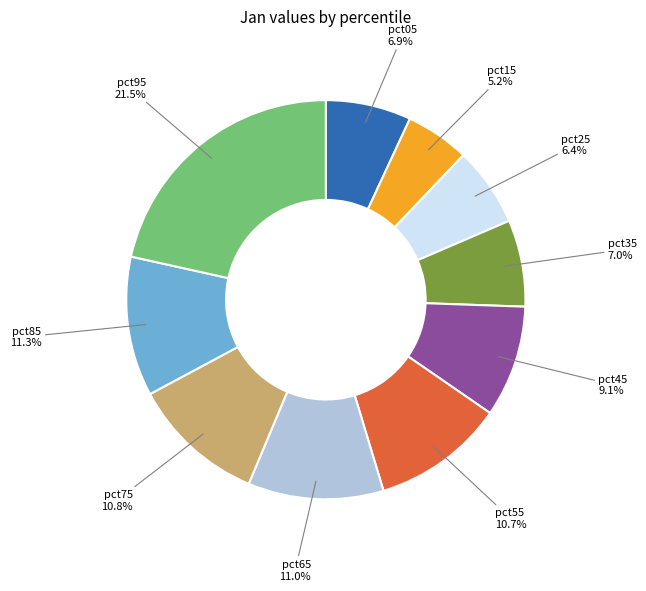

Is there any slice that represents more than half of the pie?

No